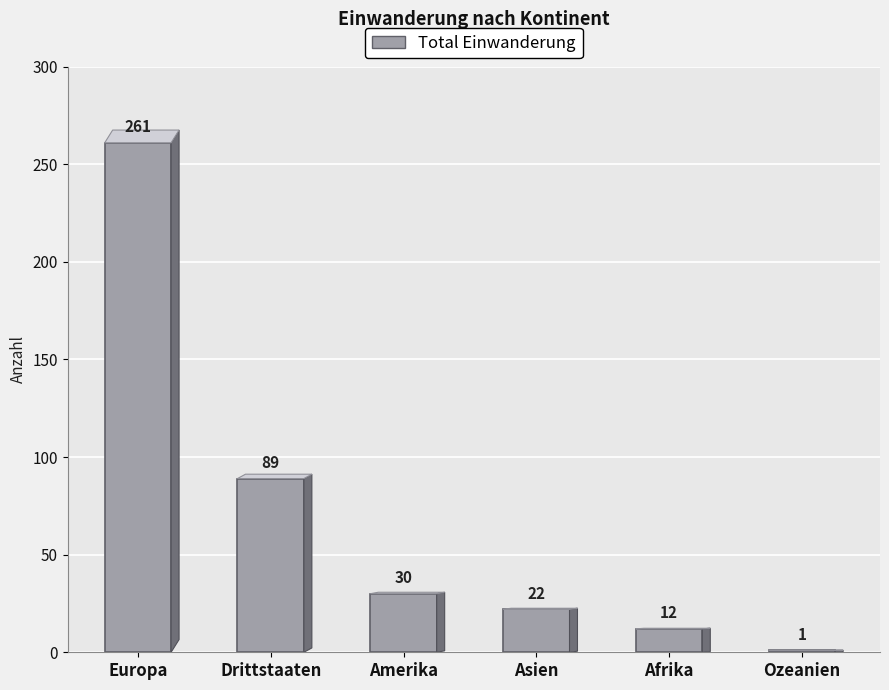

Rank the categories by value from lowest to highest.

Ozeanien, Afrika, Asien, Amerika, Drittstaaten, Europa